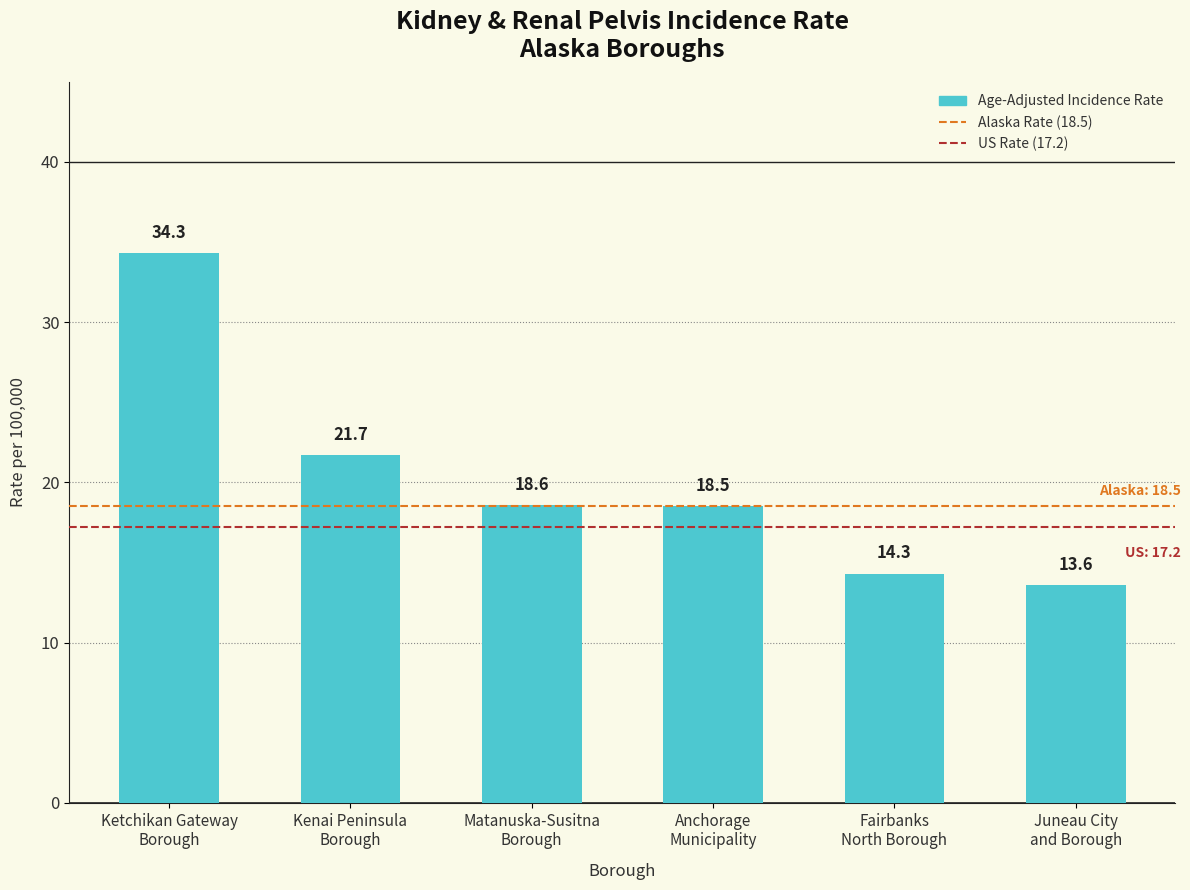

Between Fairbanks
North Borough and Ketchikan Gateway
Borough, which is larger?

Ketchikan Gateway
Borough